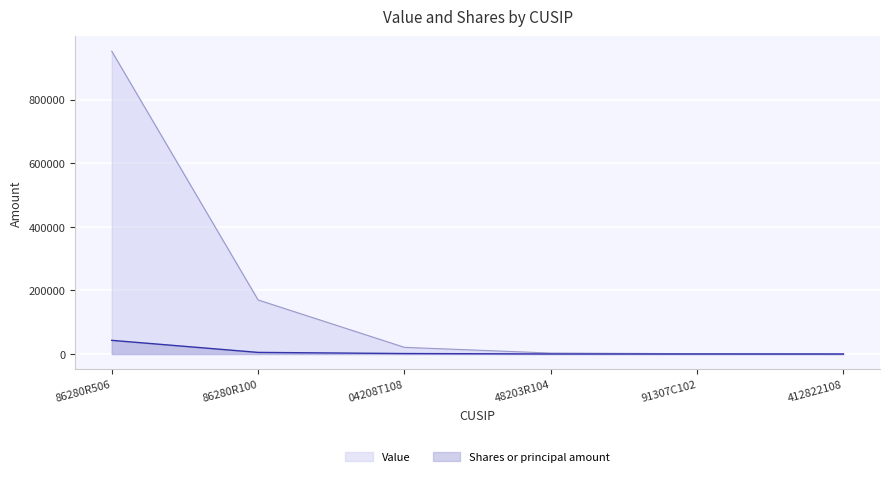

What are all the series names shown in the legend?

Value, Shares or principal amount